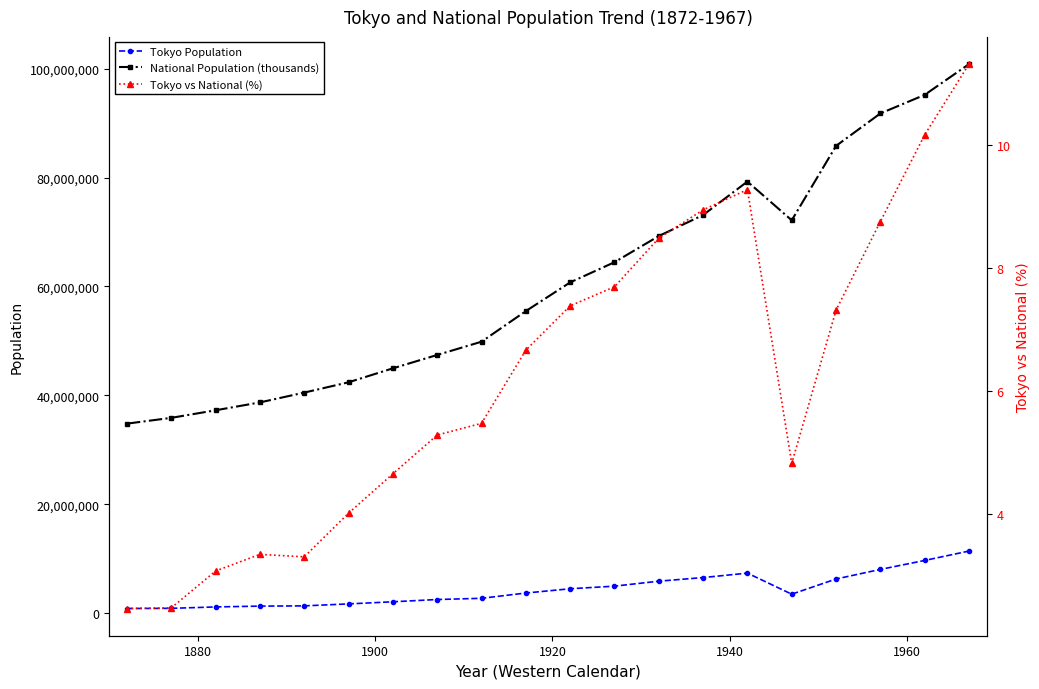

What is the minimum value for National Population (thousands)?

34806000